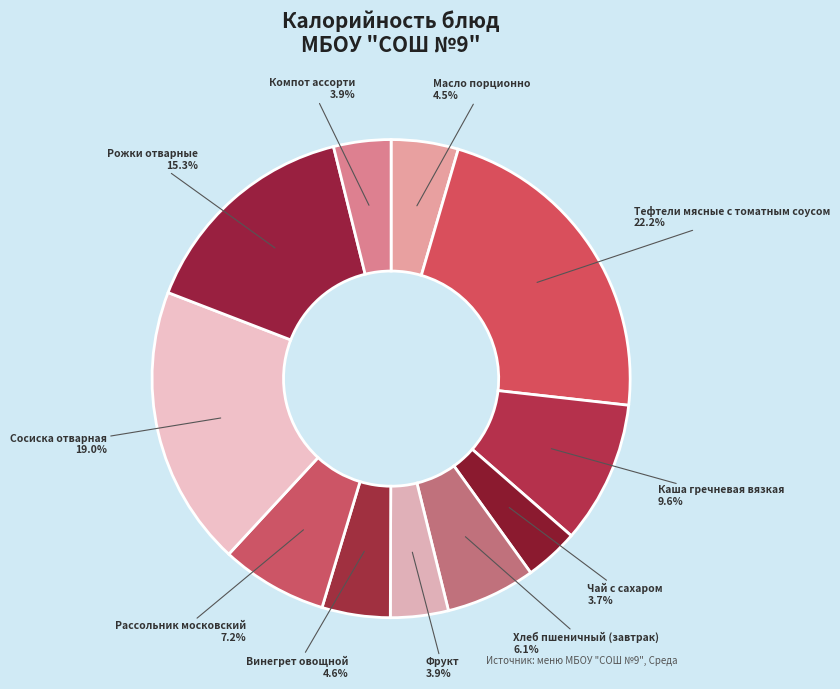

How many segments does this pie chart have?

11